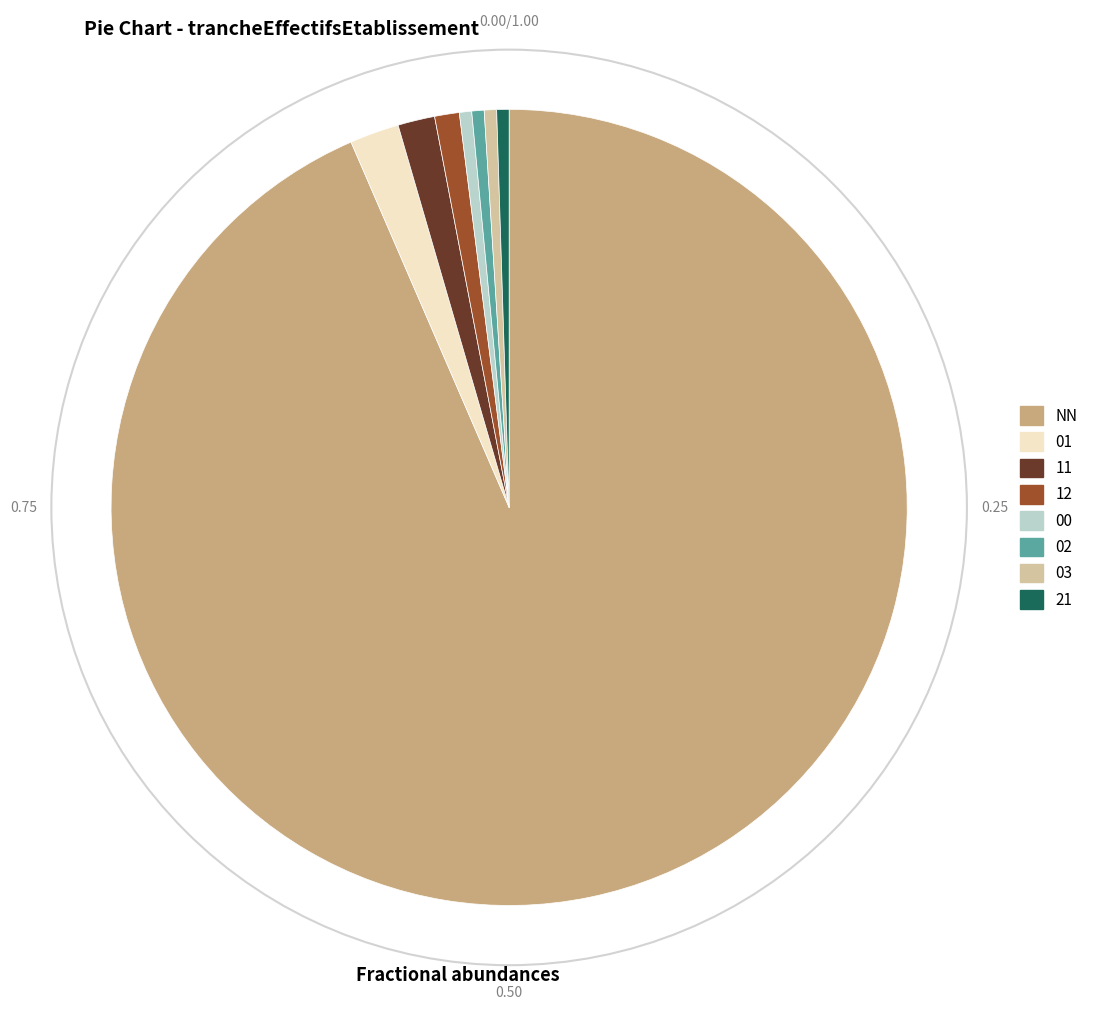

Count the number of slices in the pie.

8